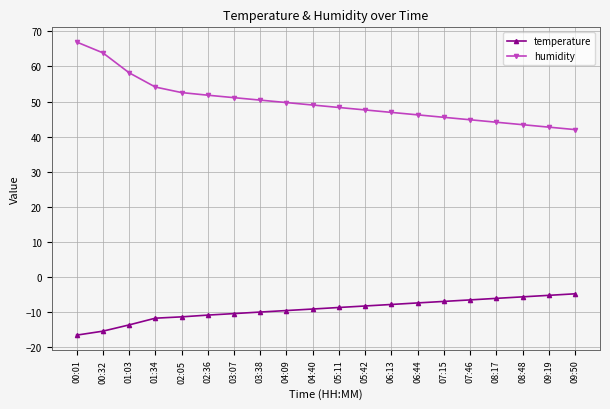

Which series has the largest total across all categories?

humidity